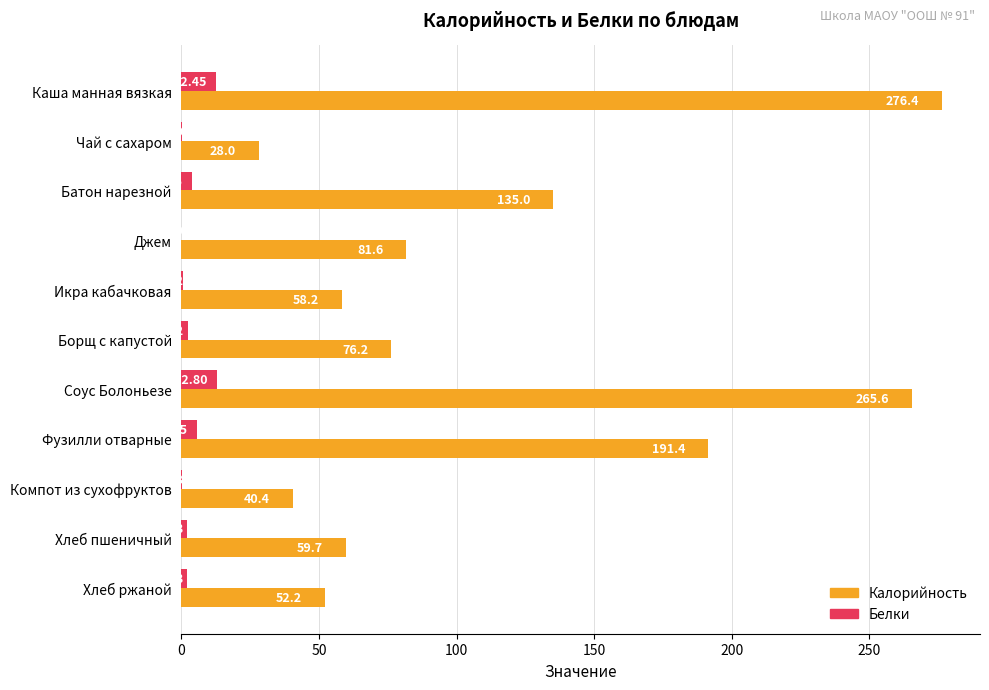

Which series changed the most between Борщ с капустой and Компот из сухофруктов?

Калорийность